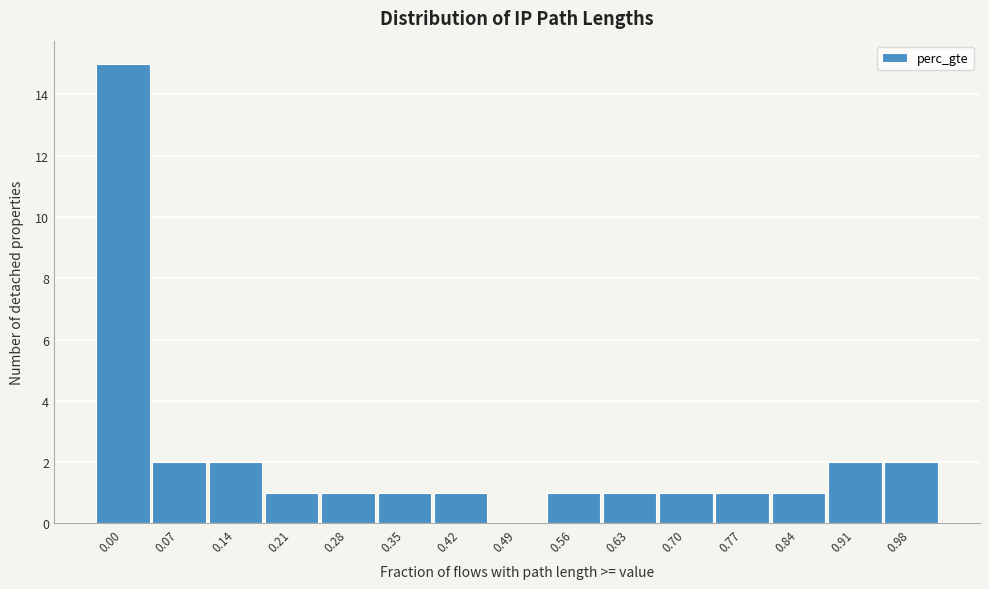

Reading left to right, list all the values displayed in this chart.

0.00=15	0.07=2	0.14=2	0.21=1	0.28=1	0.35=1	0.42=1	0.49=0	0.56=1	0.63=1	0.70=1	0.77=1	0.84=1	0.91=2	0.98=2